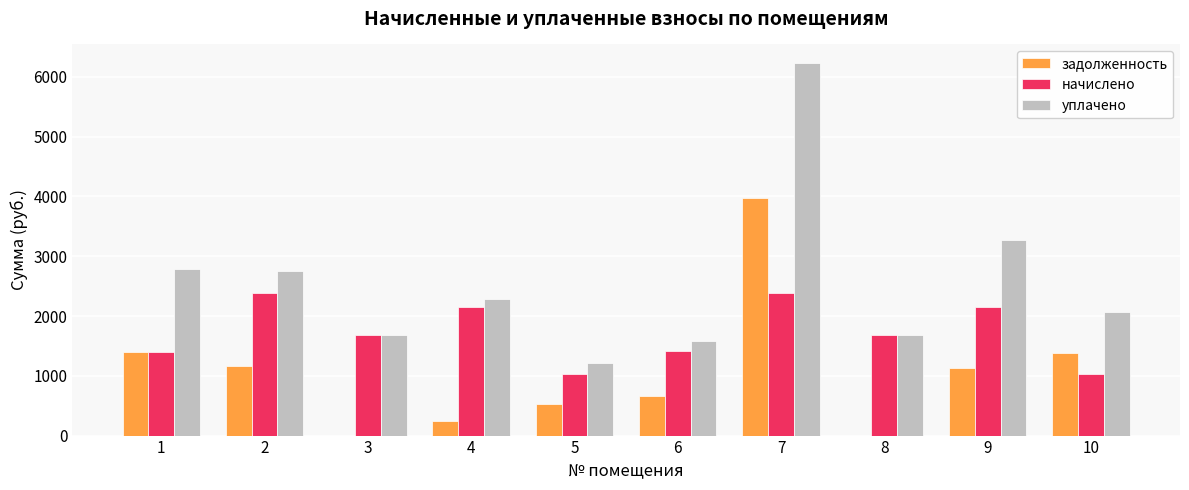

What is the highest value of the уплачено series?

6230.8